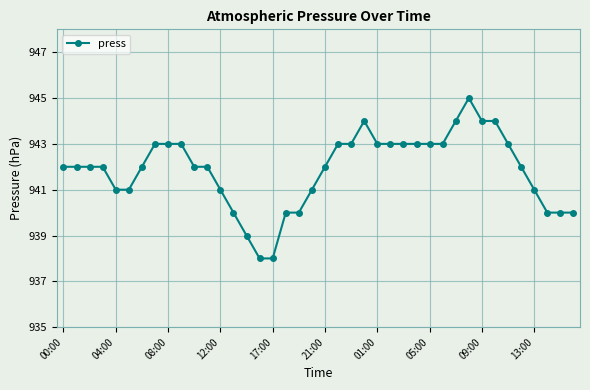

What is the greatest value displayed?

945